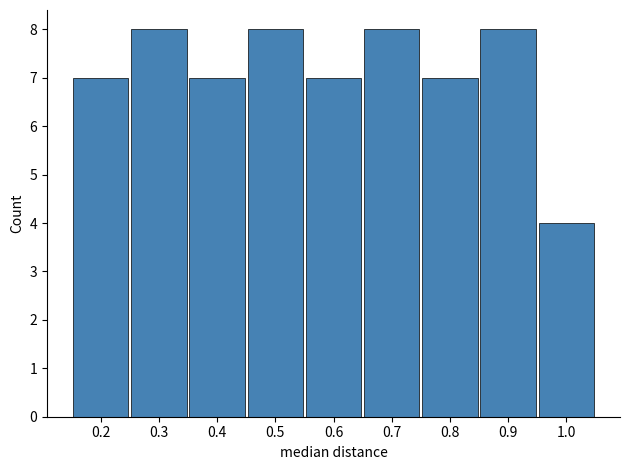

Reading left to right, list every bar in this chart as the range it spans on the x-axis followed by its height. The values are not printed on the chart, so give them approximately, as read against the axis.

0.15 to 0.25: 7
0.25 to 0.35: 8
0.35 to 0.45: 7
0.45 to 0.55: 8
0.55 to 0.65: 7
0.65 to 0.75: 8
0.75 to 0.85: 7
0.85 to 0.95: 8
0.95 to 1.05: 4